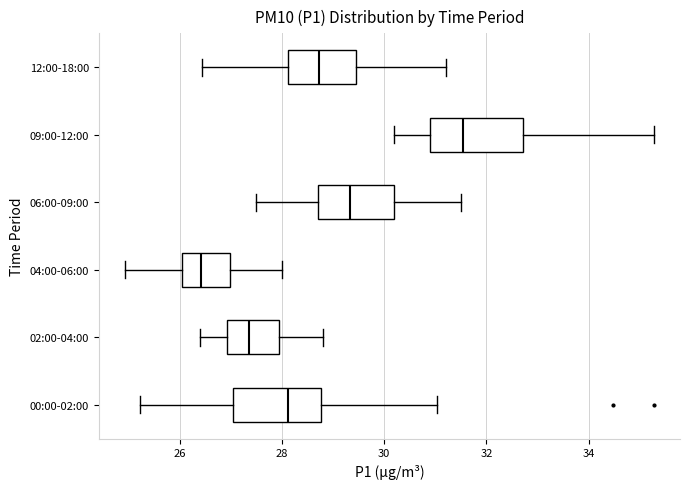

Reading bottom to top, transcribe this box plot: for each box, give where its median line is, the range the box spans, and where its two whiskers end, as read against the x-axis. The values are not printed on the chart, so give them approximately, as read against the axis.

00:00-02:00: median 28.2, box 27.0 to 28.8, whiskers 25.2 to 31.0
02:00-04:00: median 27.4, box 27.0 to 28.0, whiskers 26.4 to 28.8
04:00-06:00: median 26.4, box 26.0 to 27.0, whiskers 25.0 to 28.0
06:00-09:00: median 29.4, box 28.8 to 30.2, whiskers 27.6 to 31.6
09:00-12:00: median 31.6, box 31.0 to 32.8, whiskers 30.2 to 35.2
12:00-18:00: median 28.8, box 28.2 to 29.4, whiskers 26.4 to 31.2